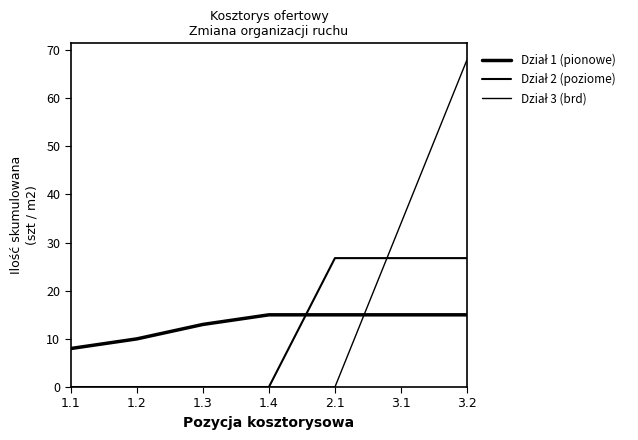

Rank the series by their average value, from highest to lowest.

Dział 3 (brd), Dział 1 (pionowe), Dział 2 (poziome)